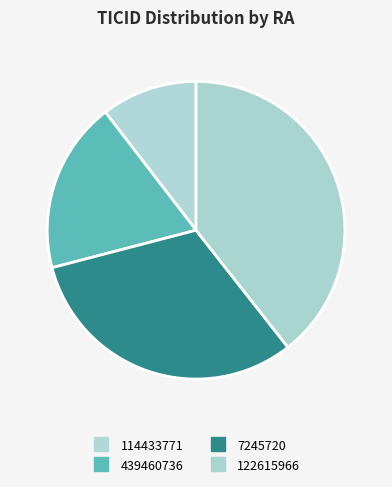

Is it true that 7245720 is 44% of the pie?

False